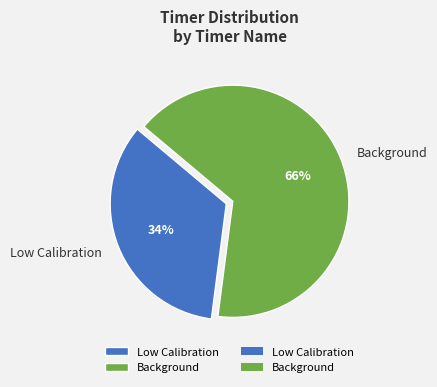

How many slices are in this pie chart?

2